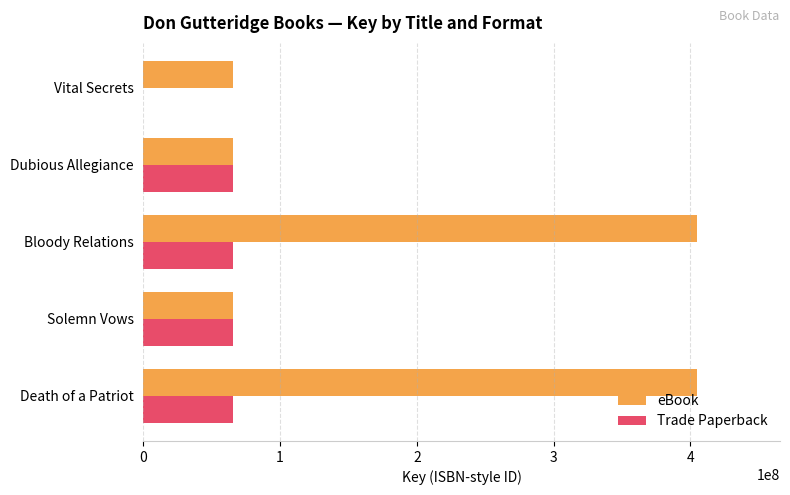

What are all the series names shown in the legend?

eBook, Trade Paperback